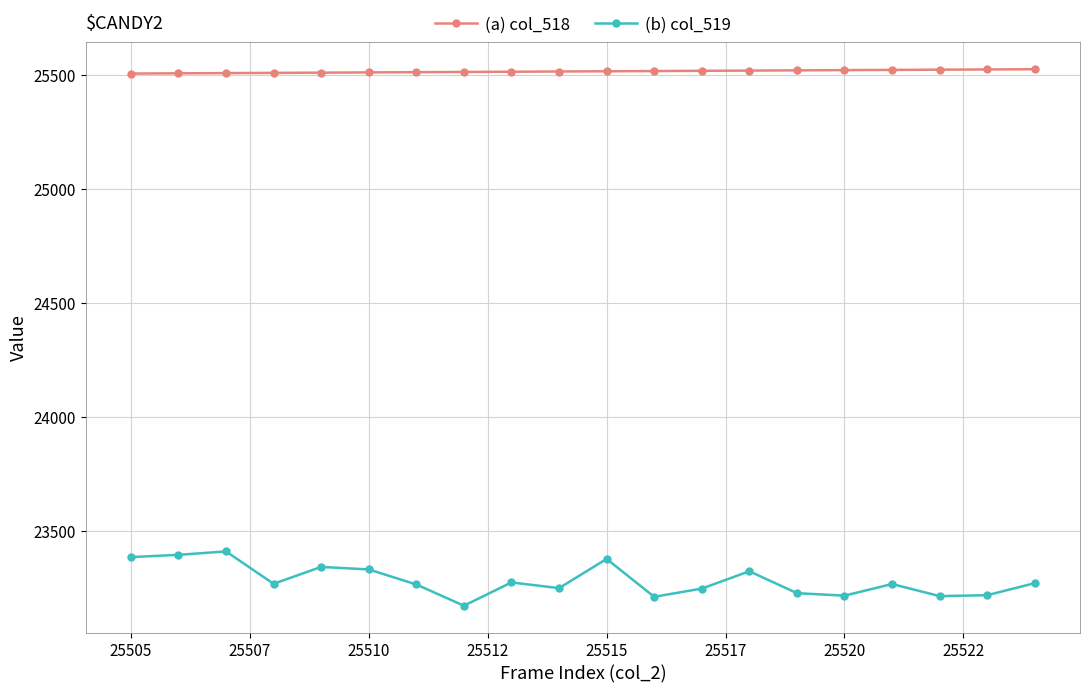

What is the maximum value for (b) col_519?

23410